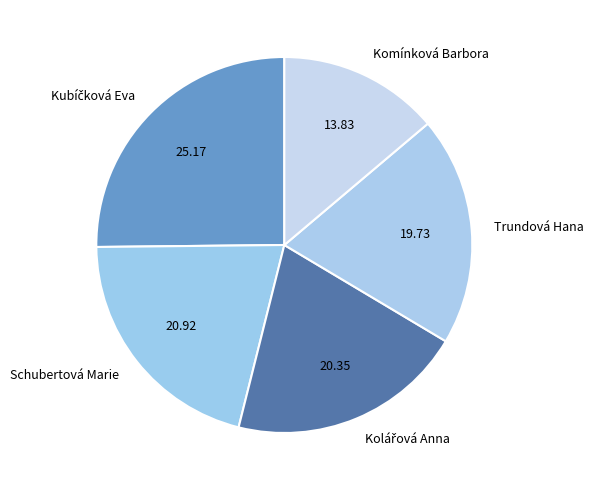

Which category has the smallest portion of the pie?

Komínková Barbora